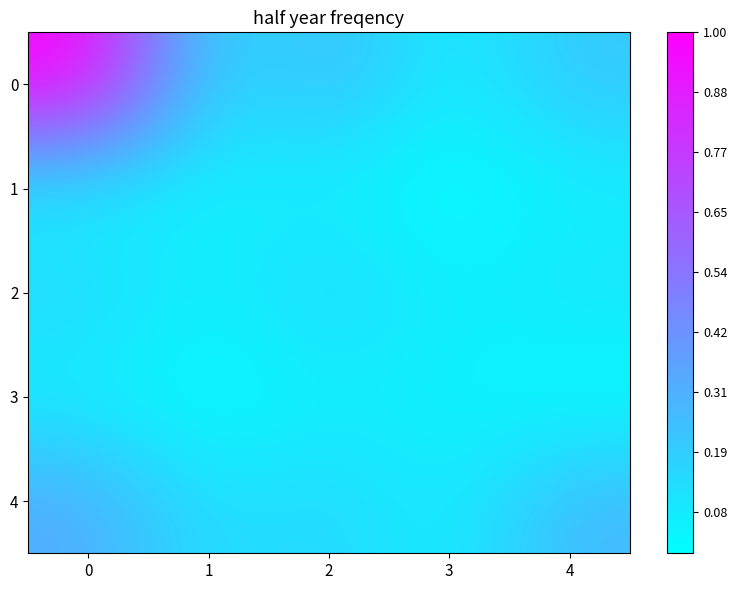

How many data points does each series have?

5